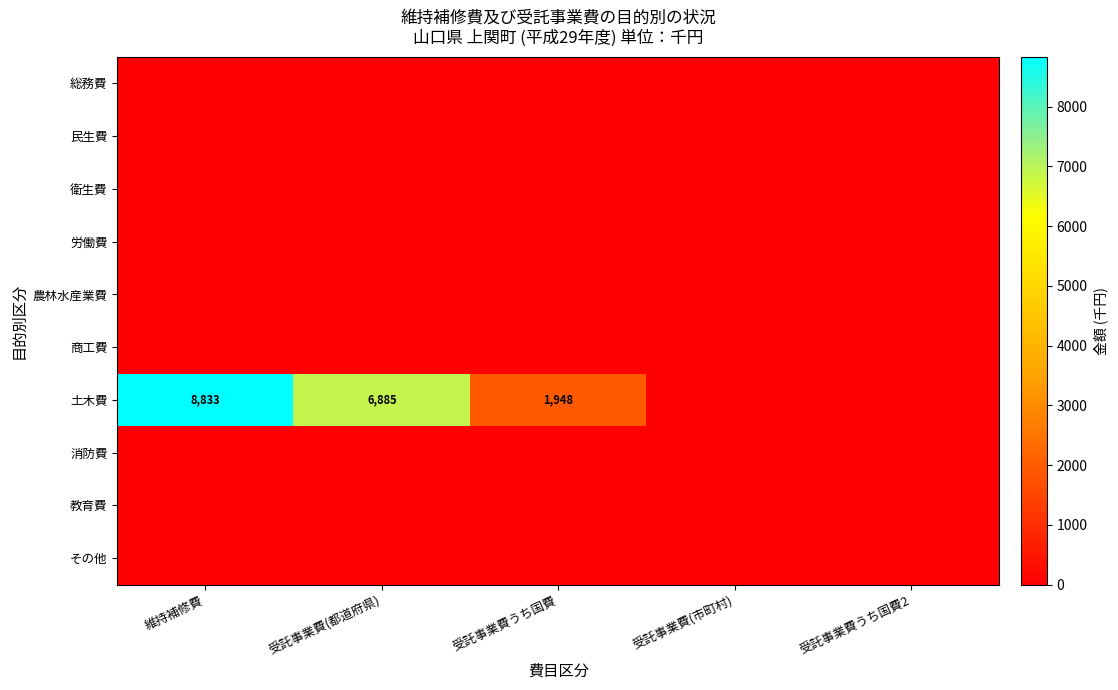

What is the spread (max minus min) of values at 維持補修費?

8833